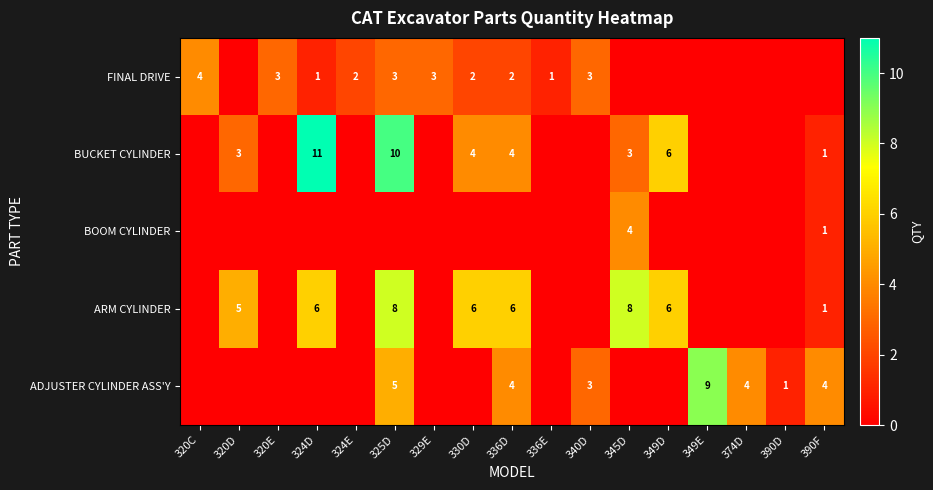

Between 320C and 336D, which is larger?

336D